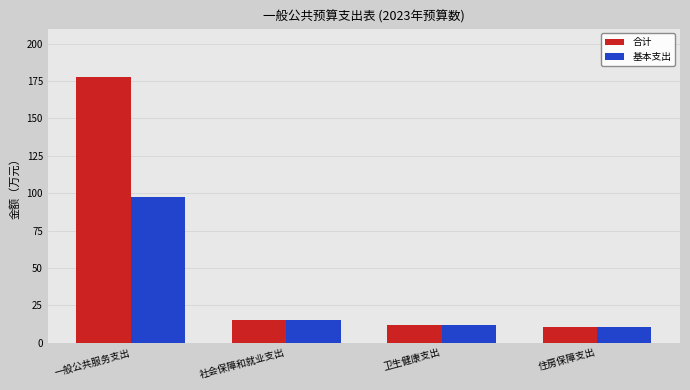

List the series in order of their overall mean, highest first.

合计, 基本支出